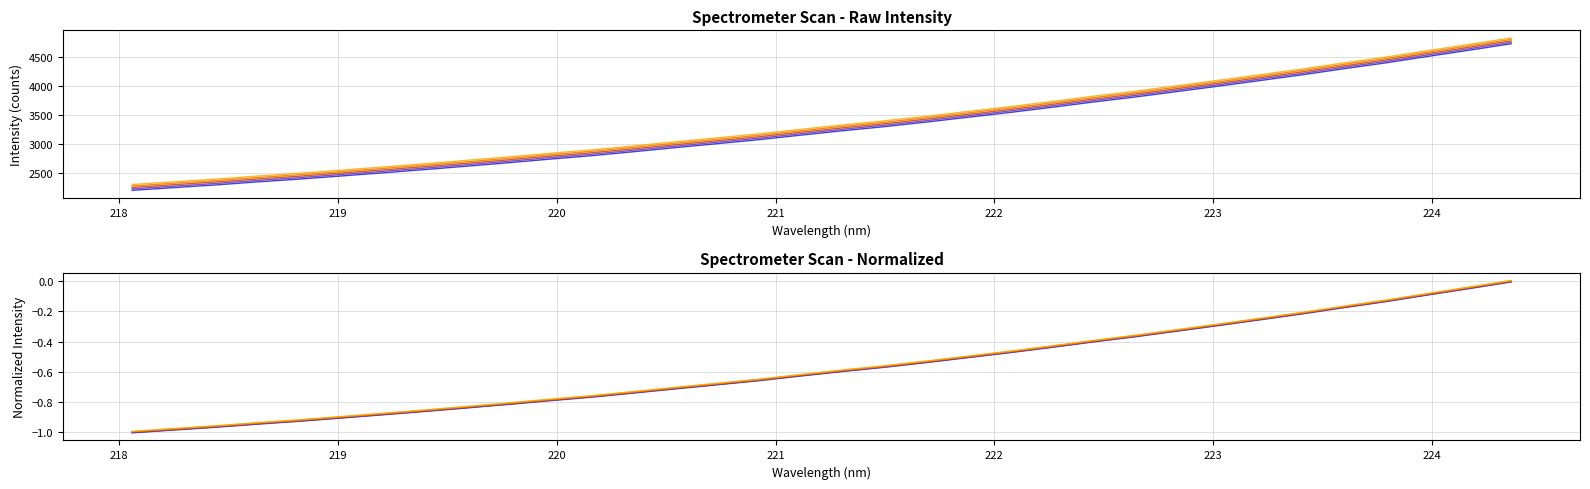

Does the chart have visible grid lines?

Yes